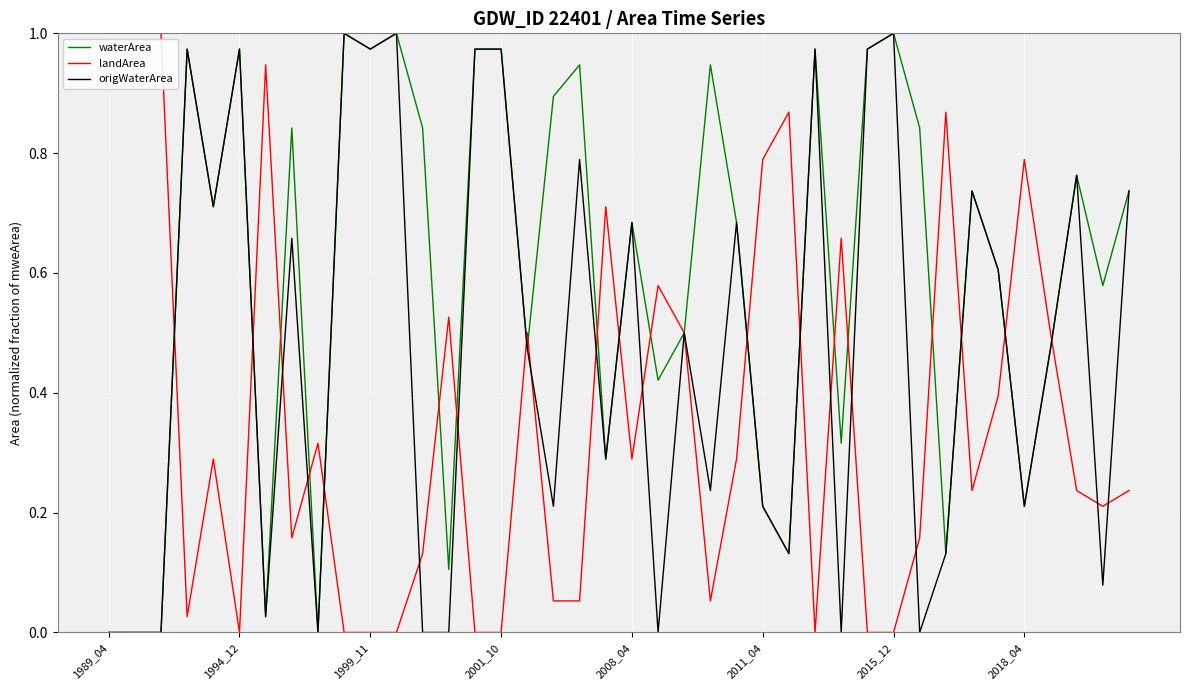

List the series in order of their overall mean, lowest first.

landArea, origWaterArea, waterArea